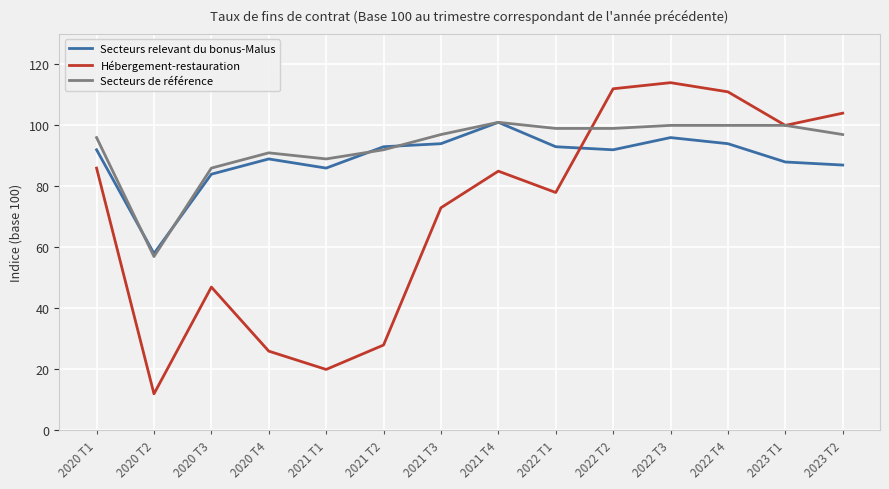

Rank the series by their average value, from lowest to highest.

Hébergement-restauration, Secteurs relevant du bonus-Malus, Secteurs de référence